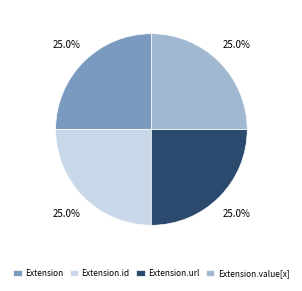

Approximately how many times larger is the value at Extension.id compared to Extension.value[x]?

1.0